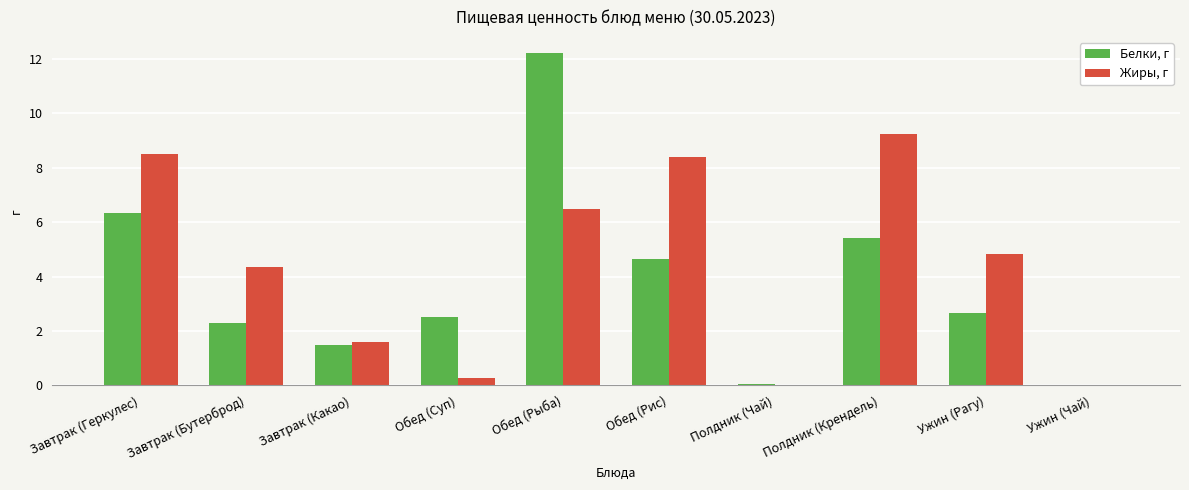

What is the total value across all series at Обед (Суп)?

2.8